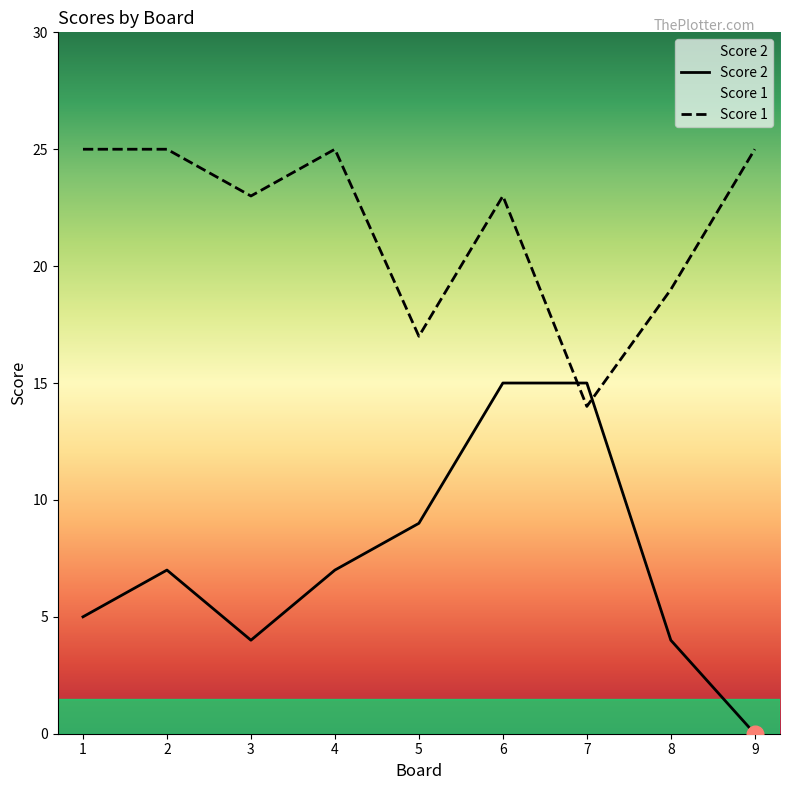

What is the value of the Score 2 point at the 1st from the left?

5